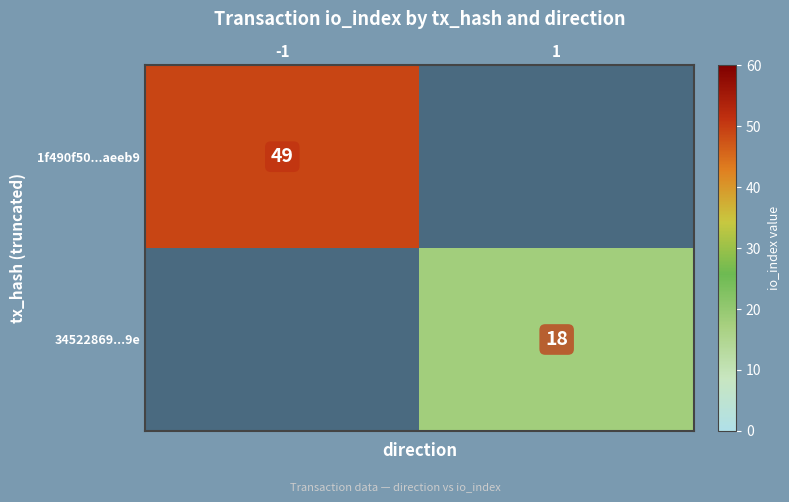

True or false: 1f490f50...aeeb9 has a value of 85 at -1.

False